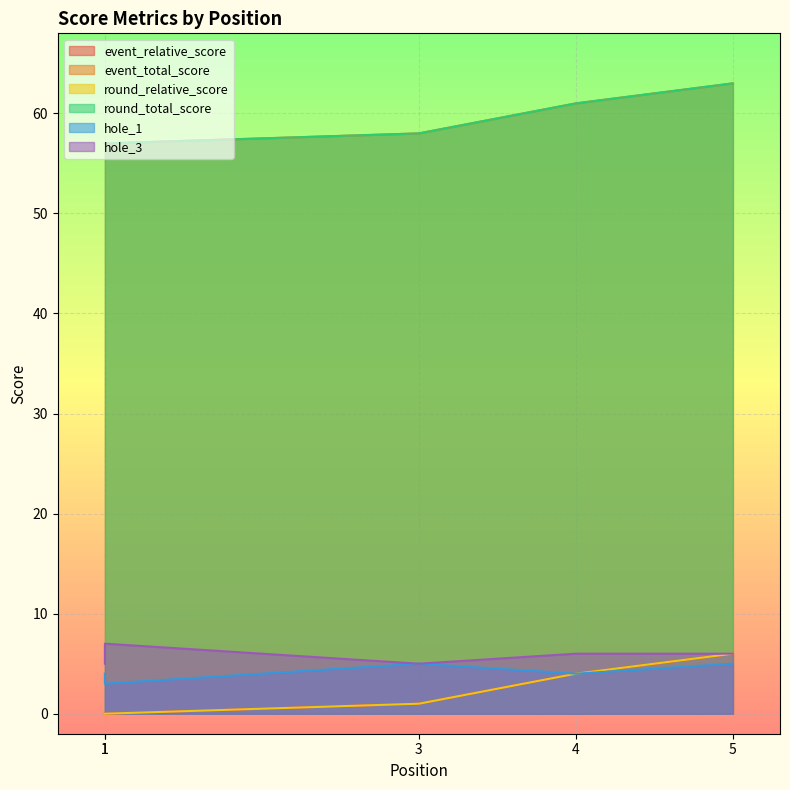

True or false: hole_3 and hole_1 cross at least once.

False